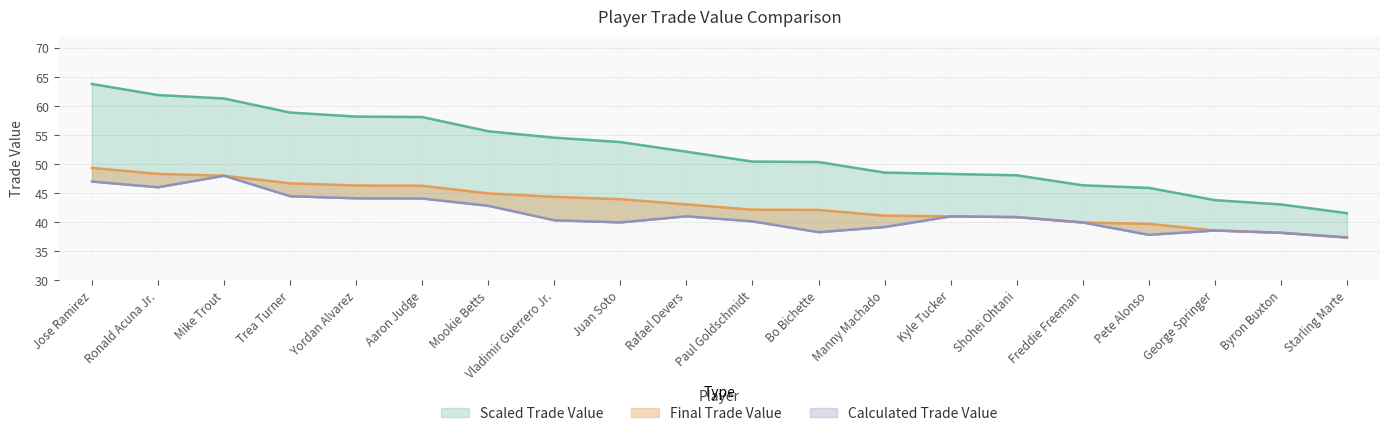

Reading left to right, extract all data points from this chart.

Scaled Trade Value: 63.8	61.9	61.3	58.9	58.2	58.1	55.7	54.6	53.8	52.2	50.5	50.4	48.6	48.3	48.1	46.4	45.9	43.8	43.1	41.6
Final Trade Value: 49.4	48.3	48.0	46.7	46.3	46.3	45.0	44.4	44.0	43.1	42.2	42.1	41.2	41.0	40.9	40.0	39.7	38.6	38.2	37.4
Calculated Trade Value: 47.0	46.0	48.0	44.5	44.1	44.1	42.8	40.4	40.0	41.0	40.2	38.3	39.2	41.0	40.9	40.0	37.8	38.6	38.2	37.4